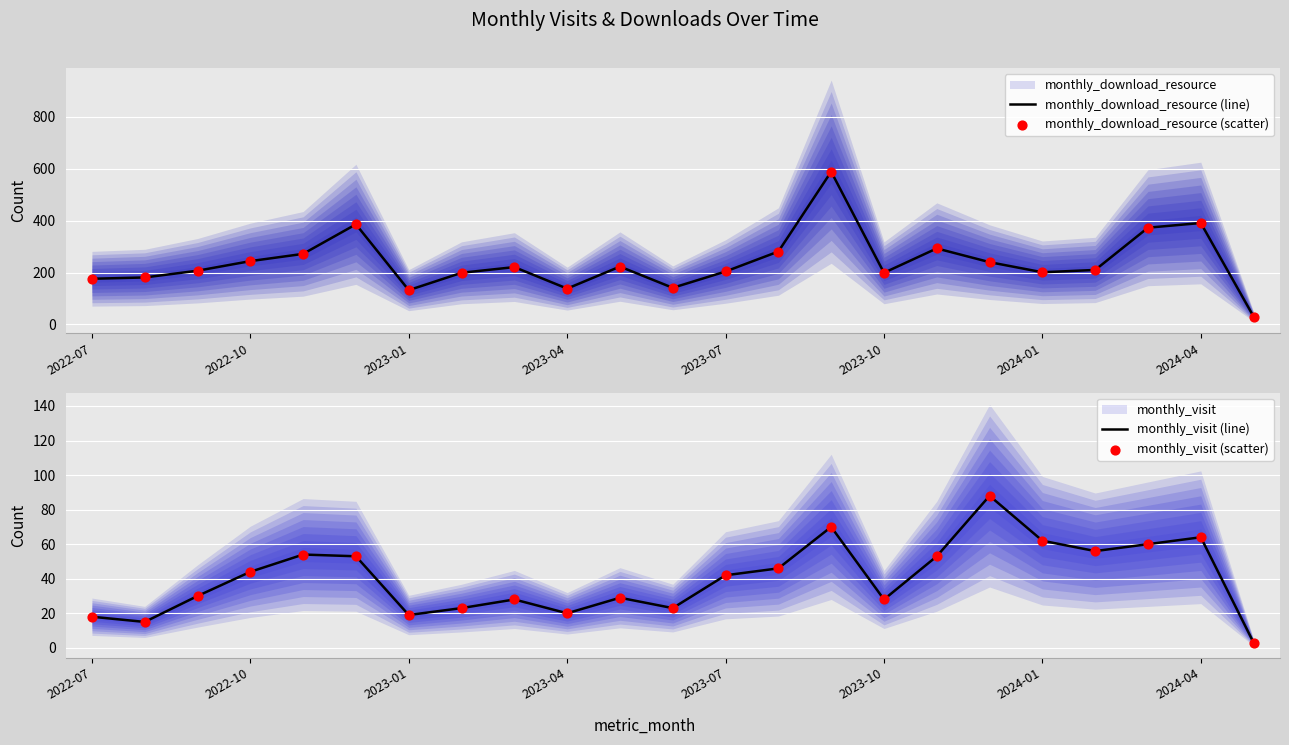

Which series has the largest total across all categories?

monthly_download_resource (line)